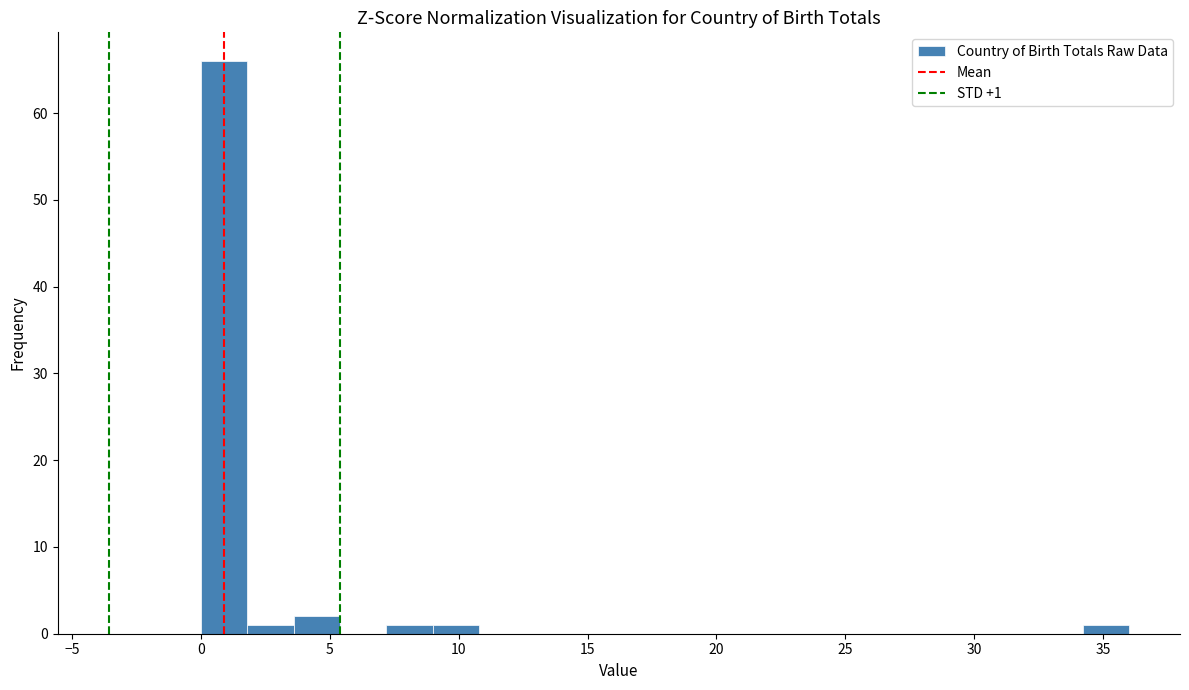

Around what value on the x-axis is the tallest bar? Give the approximate position of its centre, as read against the axis.

1.0